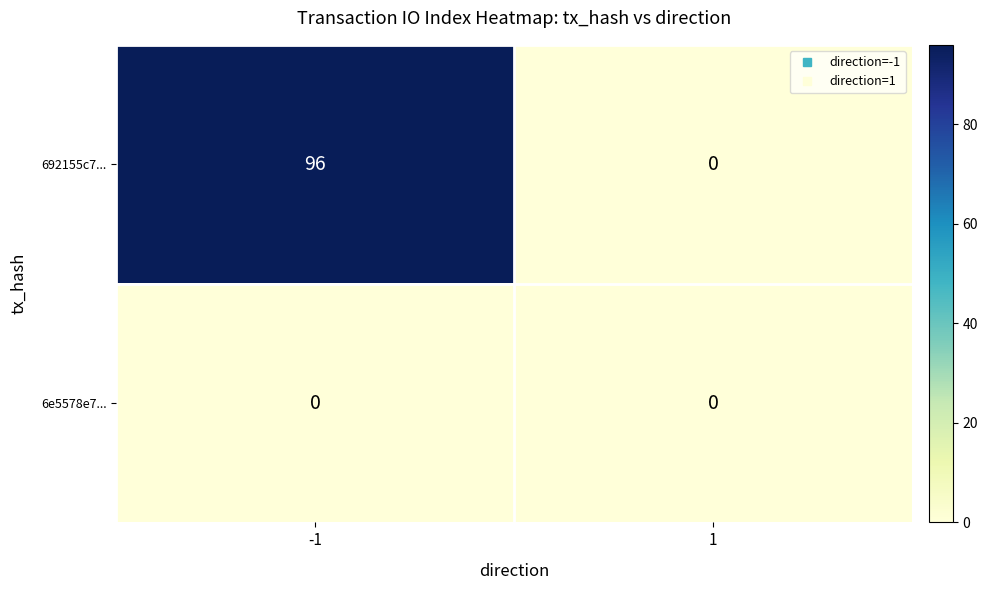

Which series has the widest spread of values?

692155c7...